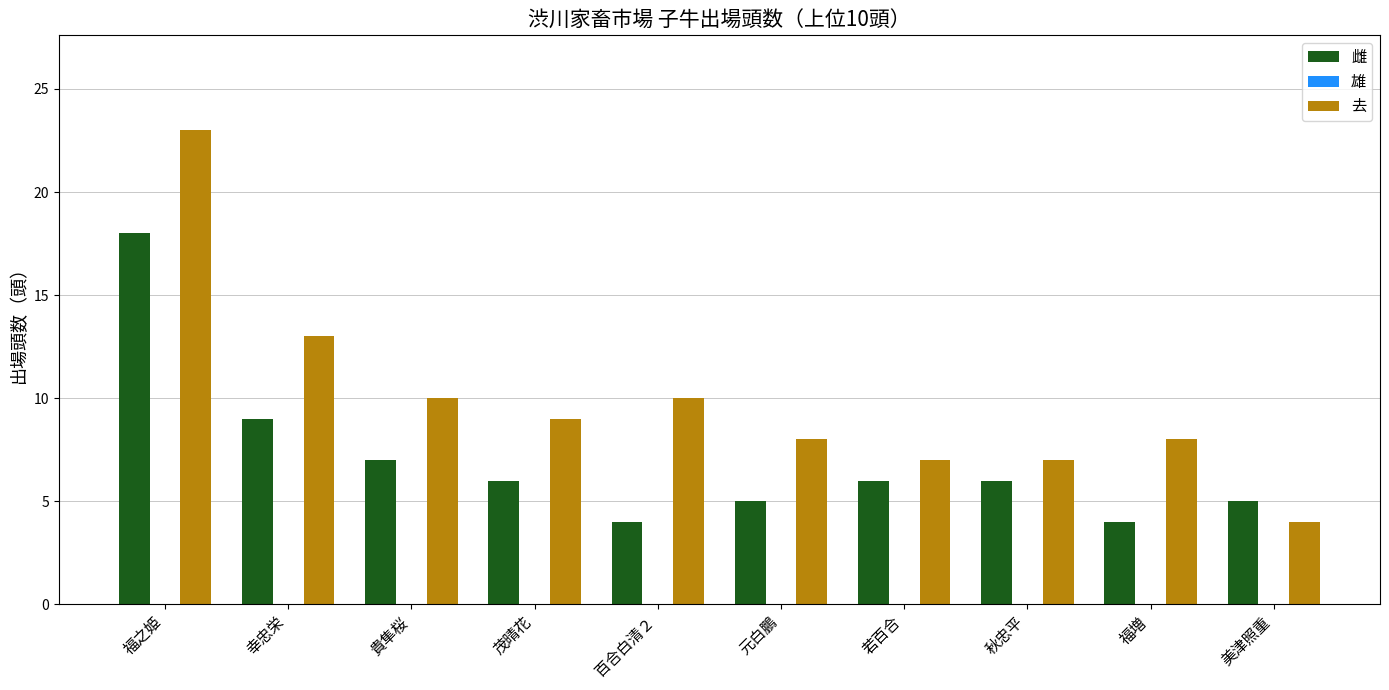

Reading right to left, extract all data points from this chart.

雌: 美津照重=5	福増=4	秋忠平=6	若百合=6	元白鵬=5	百合白清２=4	茂晴花=6	貴隼桜=7	幸忠栄=9	福之姫=18
去: 美津照重=4	福増=8	秋忠平=7	若百合=7	元白鵬=8	百合白清２=10	茂晴花=9	貴隼桜=10	幸忠栄=13	福之姫=23